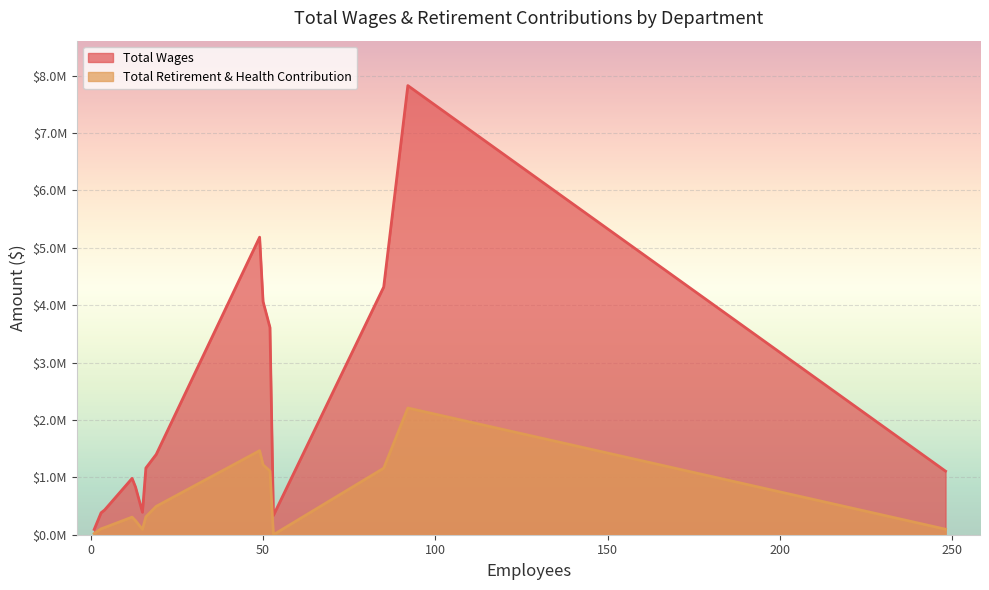

What is the label of the 2nd point from the right?

Athletic_Dept